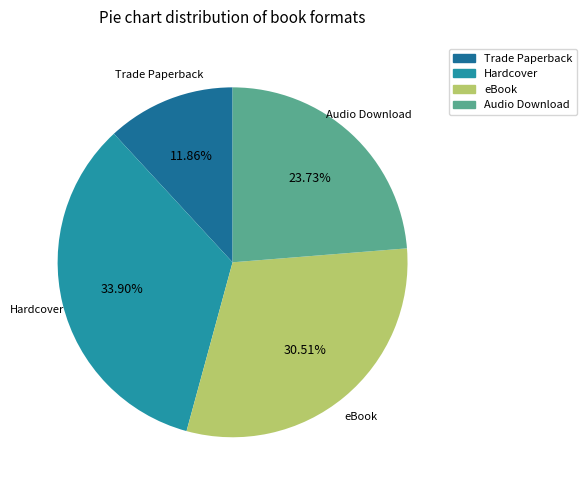

To the nearest percent, what is the combined percentage of Audio Download and Trade Paperback?

36%